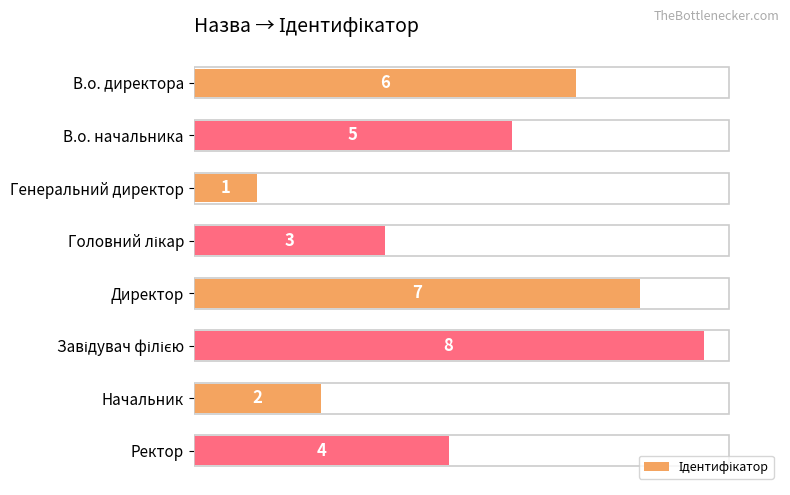

Does the chart contain any negative values?

No